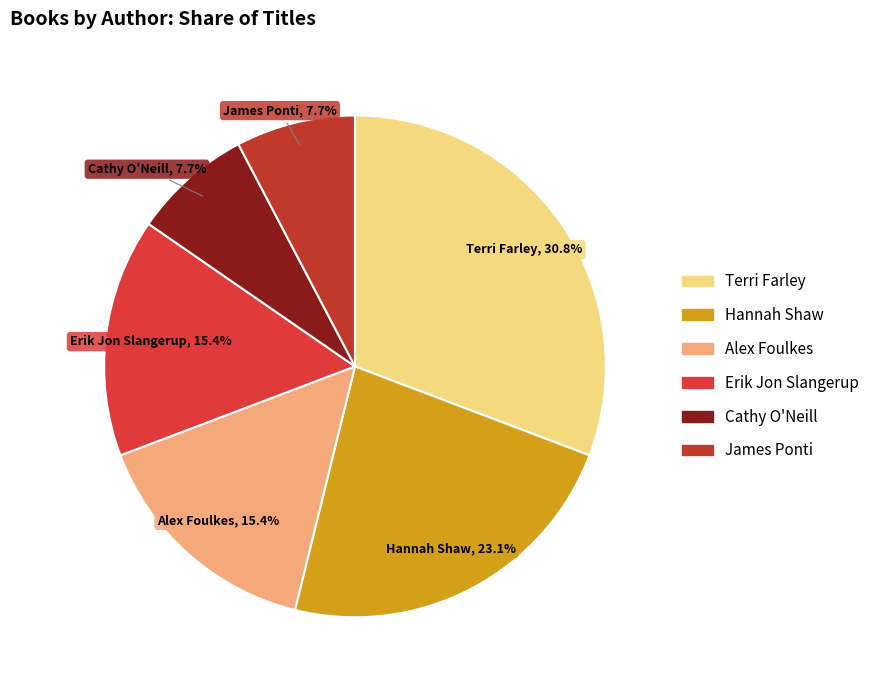

Rank the categories by value from lowest to highest.

Cathy O'Neill (180509138), James Ponti (84809165), Alex Foulkes (180786833), Erik Jon Slangerup (180578103), Hannah Shaw (155981990), Terri Farley (20509675)